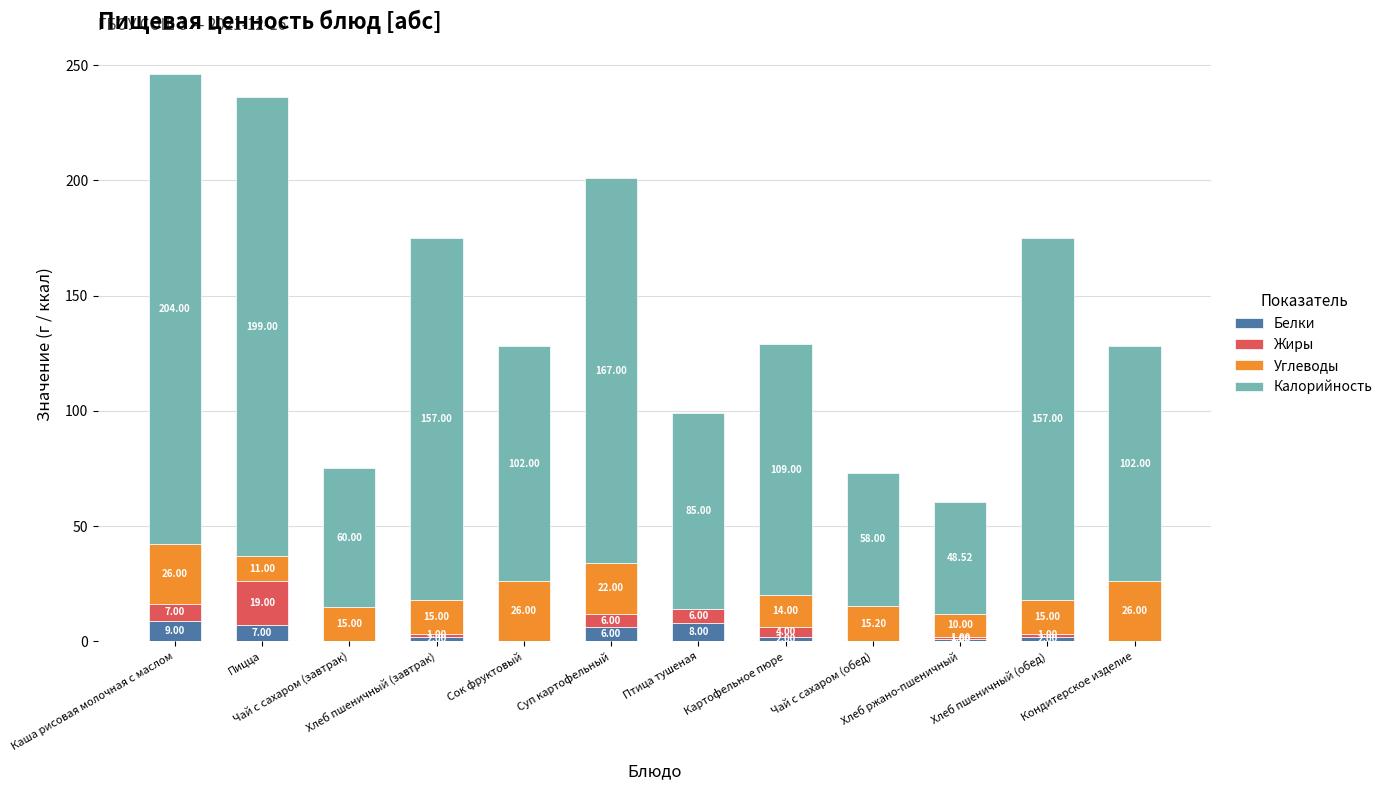

Where does the Белки series first go above 2?

Каша рисовая молочная с маслом